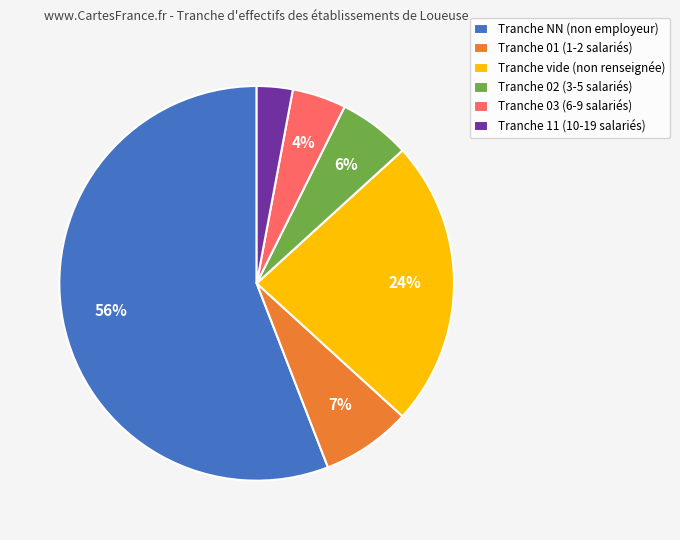

Between Tranche 11 (10-19 salariés) and Tranche 03 (6-9 salariés), which is larger?

Tranche 03 (6-9 salariés)